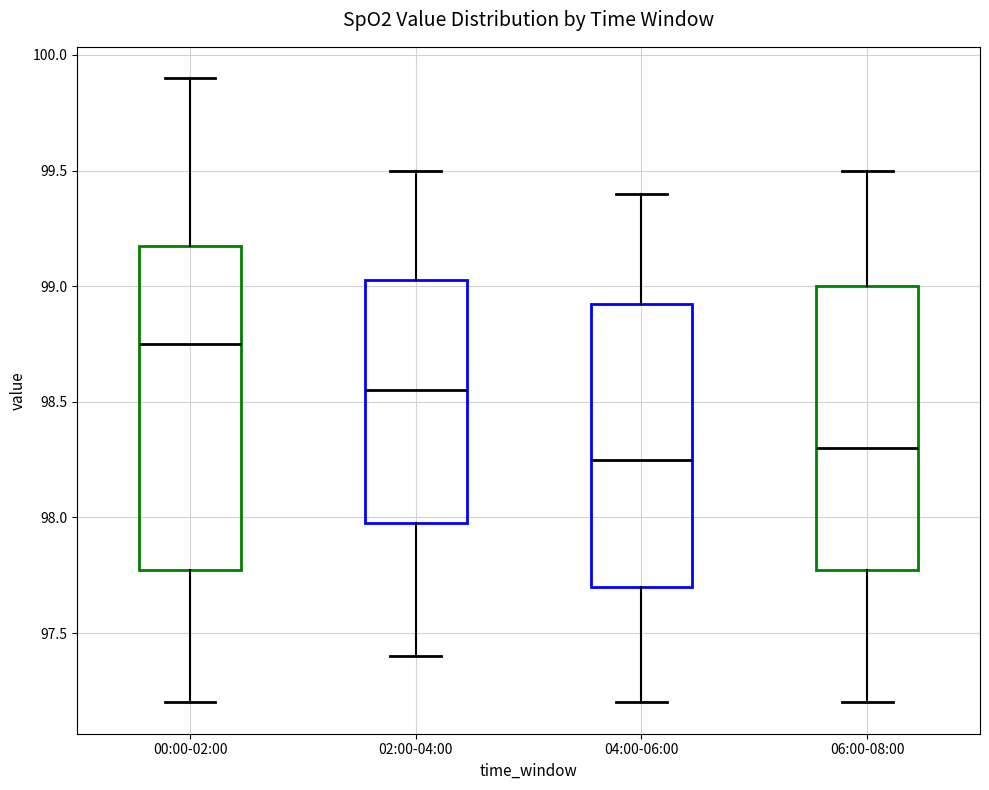

Reading left to right, transcribe this box plot: for each box, give where its median line is, the range the box spans, and where its two whiskers end, as read against the y-axis. The values are not printed on the chart, so give them approximately, as read against the axis.

00:00-02:00: median 98.75, box 97.80 to 99.20, whiskers 97.20 to 99.90
02:00-04:00: median 98.55, box 98.00 to 99.05, whiskers 97.40 to 99.50
04:00-06:00: median 98.25, box 97.70 to 98.95, whiskers 97.20 to 99.40
06:00-08:00: median 98.30, box 97.80 to 99.00, whiskers 97.20 to 99.50